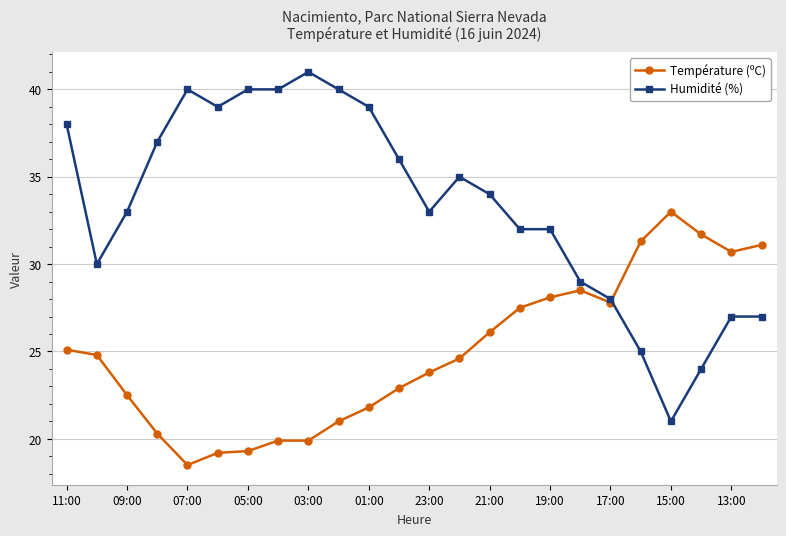

What is the value of the Température (ºC) point at the 3rd from the left?

22.5